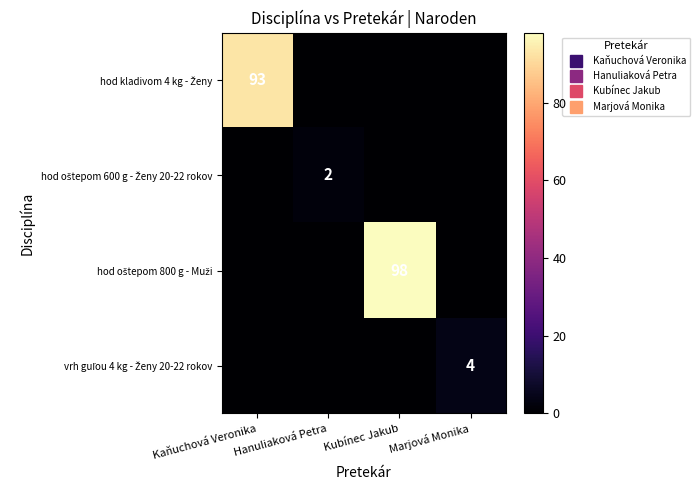

Is the value of vrh guľou 4 kg - Ženy 20-22 rokov at Kaňuchová Veronika greater than the value of hod oštepom 600 g - Ženy 20-22 rokov at Hanuliaková Petra?

No